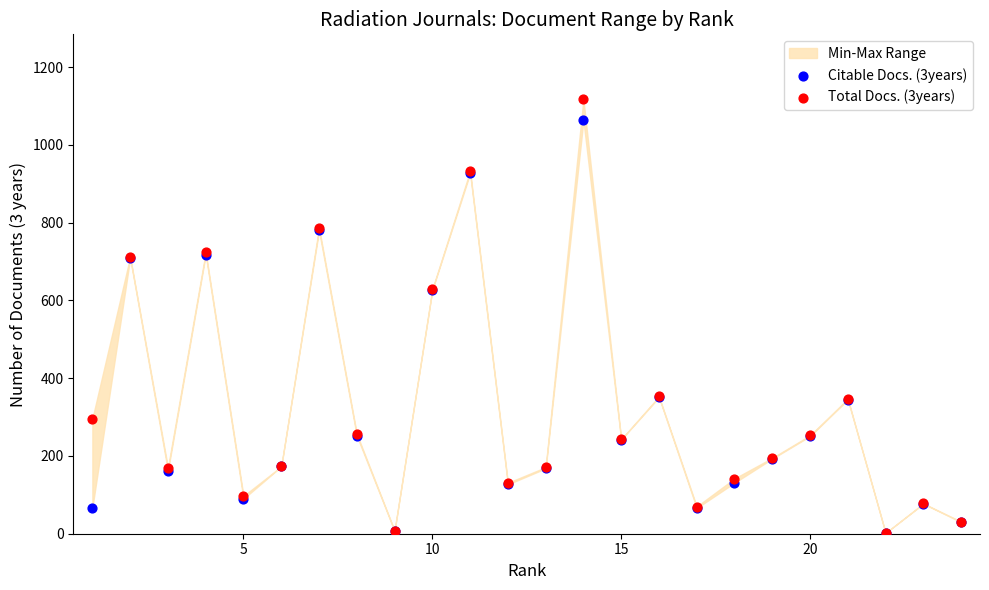

Which series has the largest Y range (max minus min)?

Total Docs. (3years)